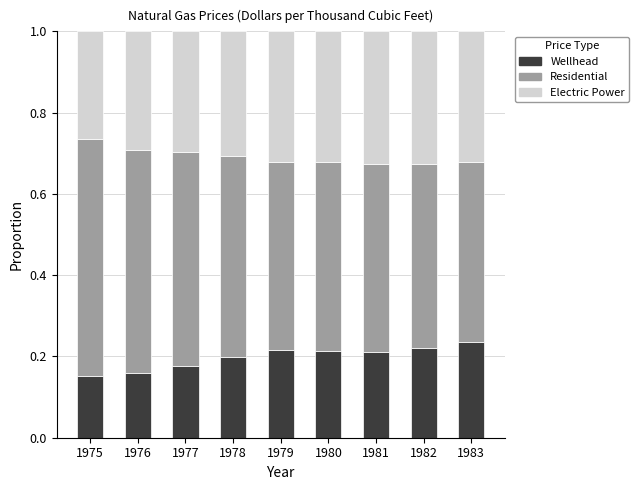

Count the Wellhead values in the range 0 to 1.

9